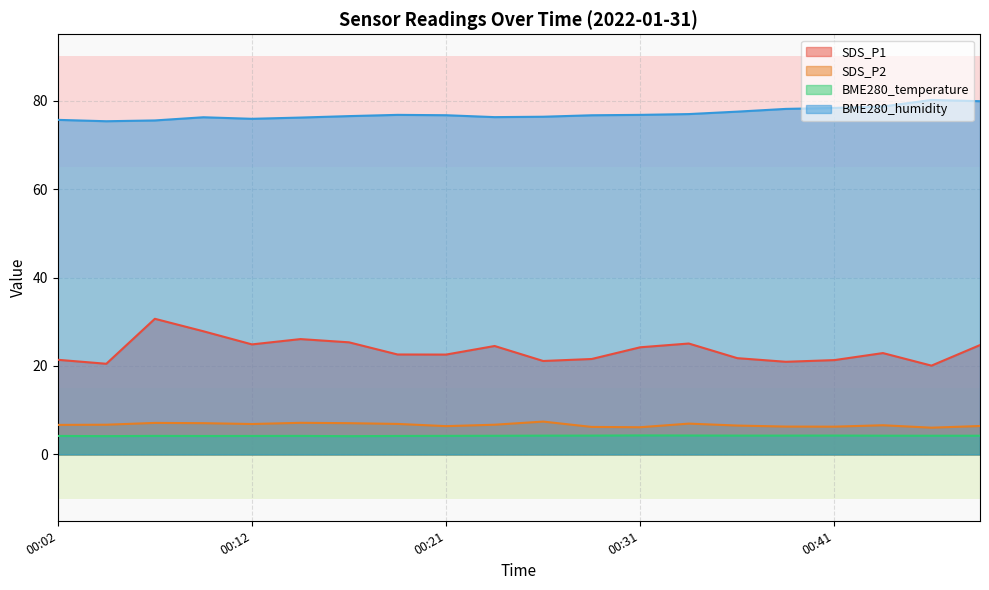

Which series has the largest range (max minus min)?

SDS_P1